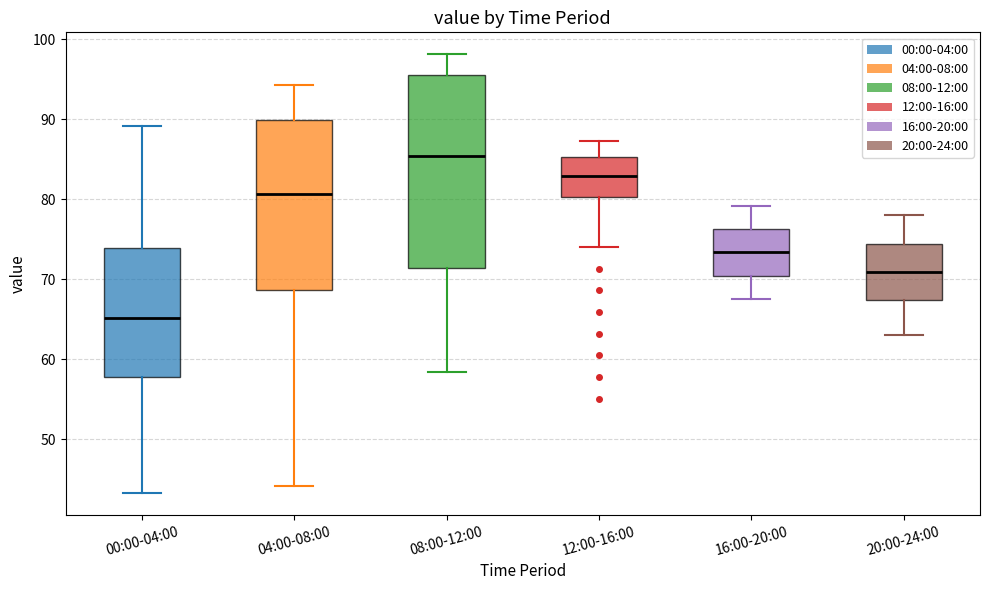

Reading left to right, read every box against the y-axis: the position of its median line, the range the box covers, and the ends of its whiskers. The values are not printed on the chart, so give them approximately, as read against the axis.

00:00-04:00: median 65, box 58 to 74, whiskers 43 to 89
04:00-08:00: median 81, box 69 to 90, whiskers 44 to 94
08:00-12:00: median 85, box 71 to 96, whiskers 58 to 98
12:00-16:00: median 83, box 80 to 85, whiskers 74 to 87
16:00-20:00: median 73, box 70 to 76, whiskers 68 to 79
20:00-24:00: median 71, box 67 to 74, whiskers 63 to 78